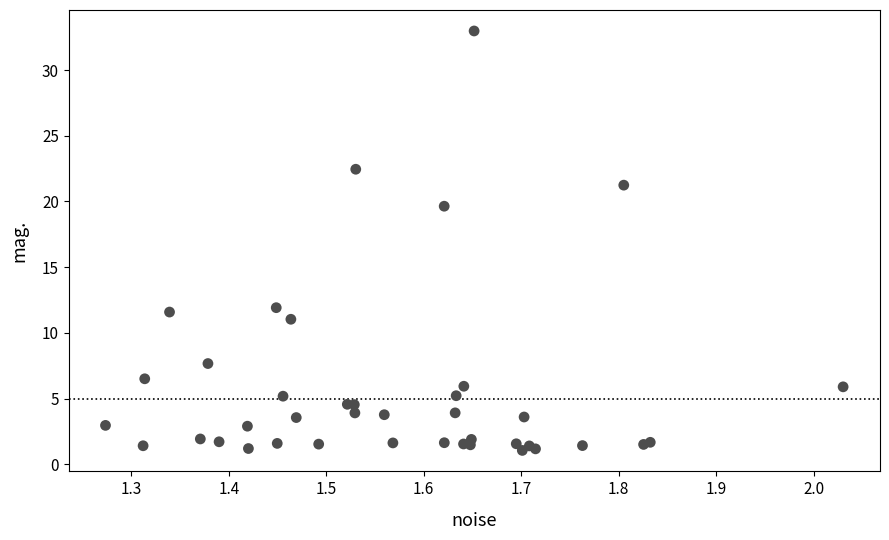

What Y value in the scatter plot is closest to 17?

19.6